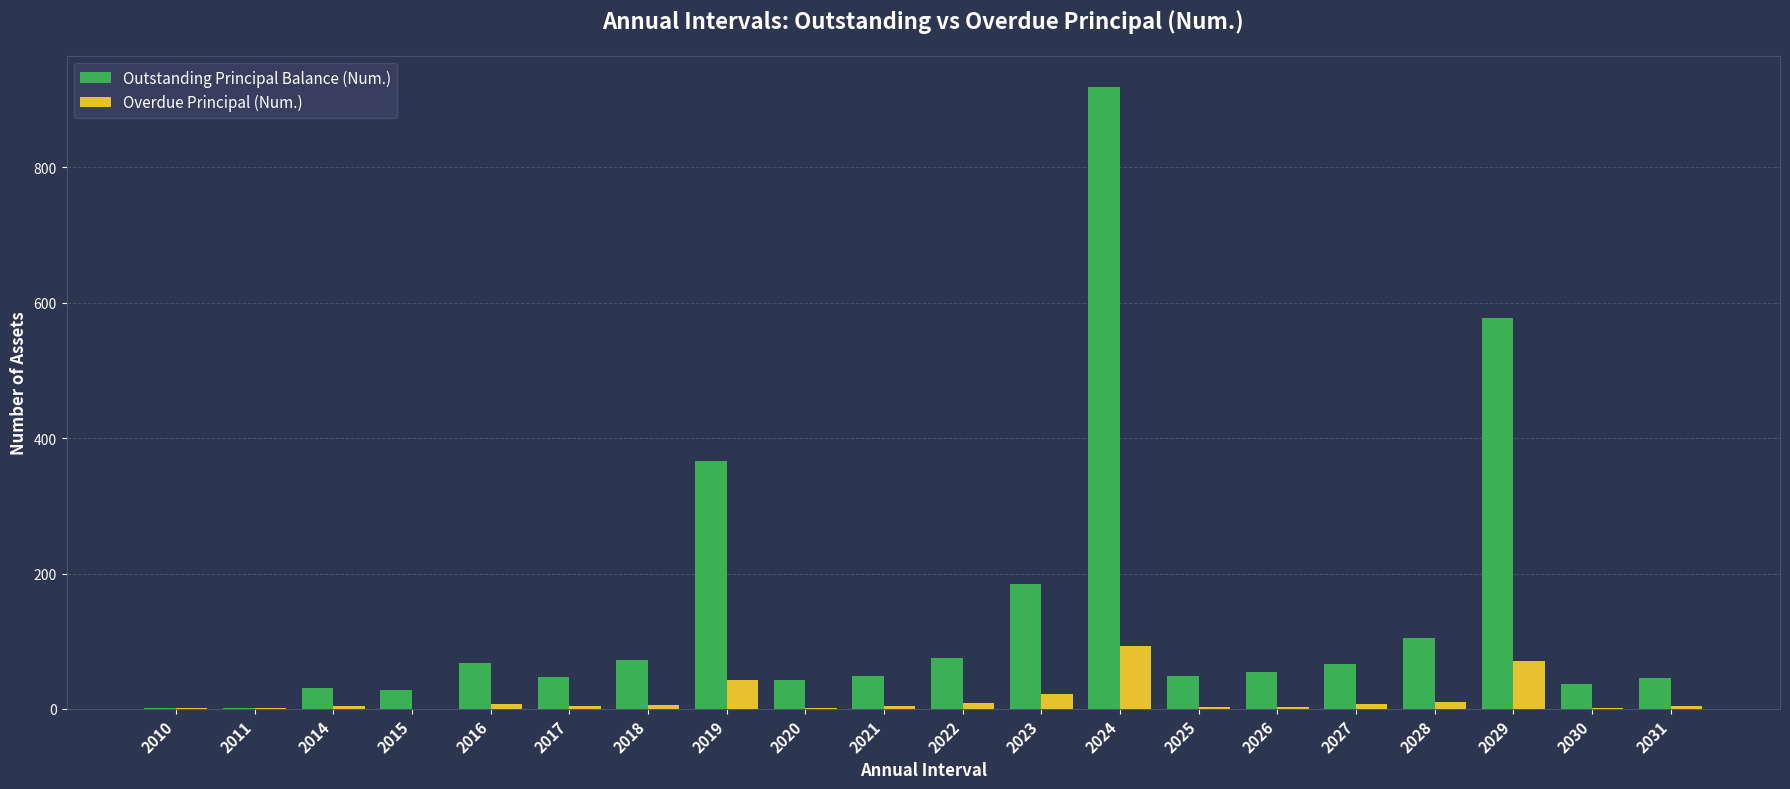

Is it true that Overdue Principal (Num.) equals 3 at 2025?

True